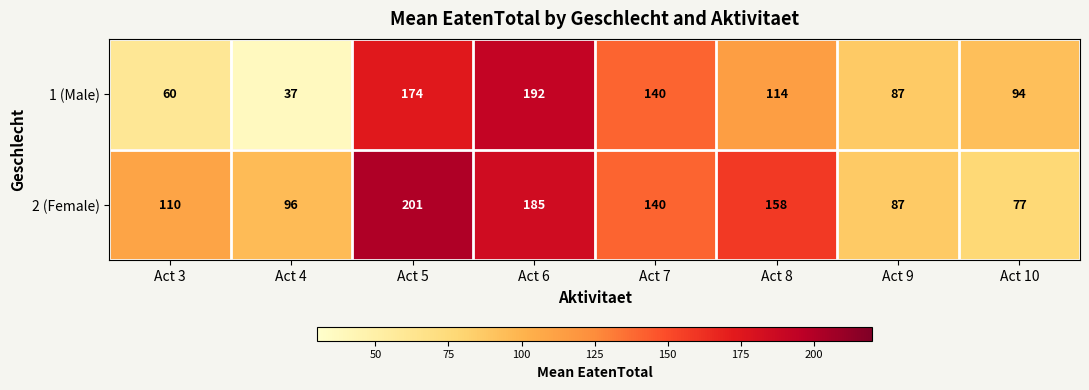

What is the total value across all series at Act 9?

174